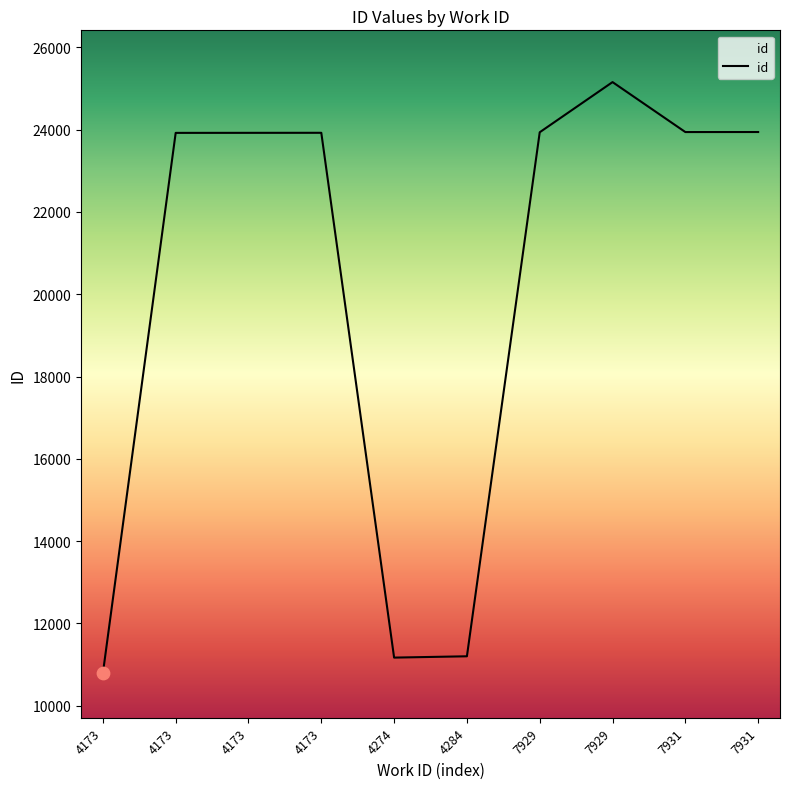

What is the ratio of the value at 4173 to the value at 4173?

1.0